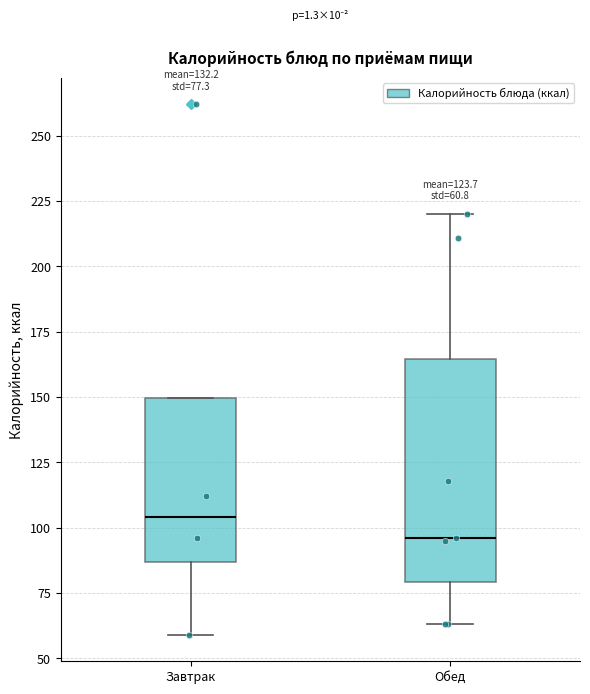

Which box has the highest median line?

Завтрак